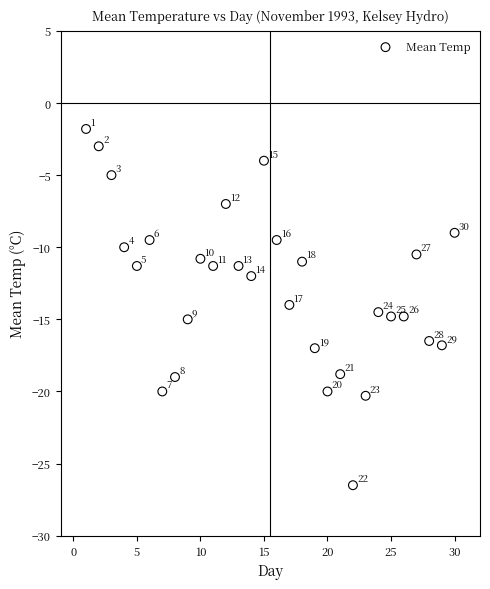

What Y value in the scatter plot is closest to -14?

-14.0